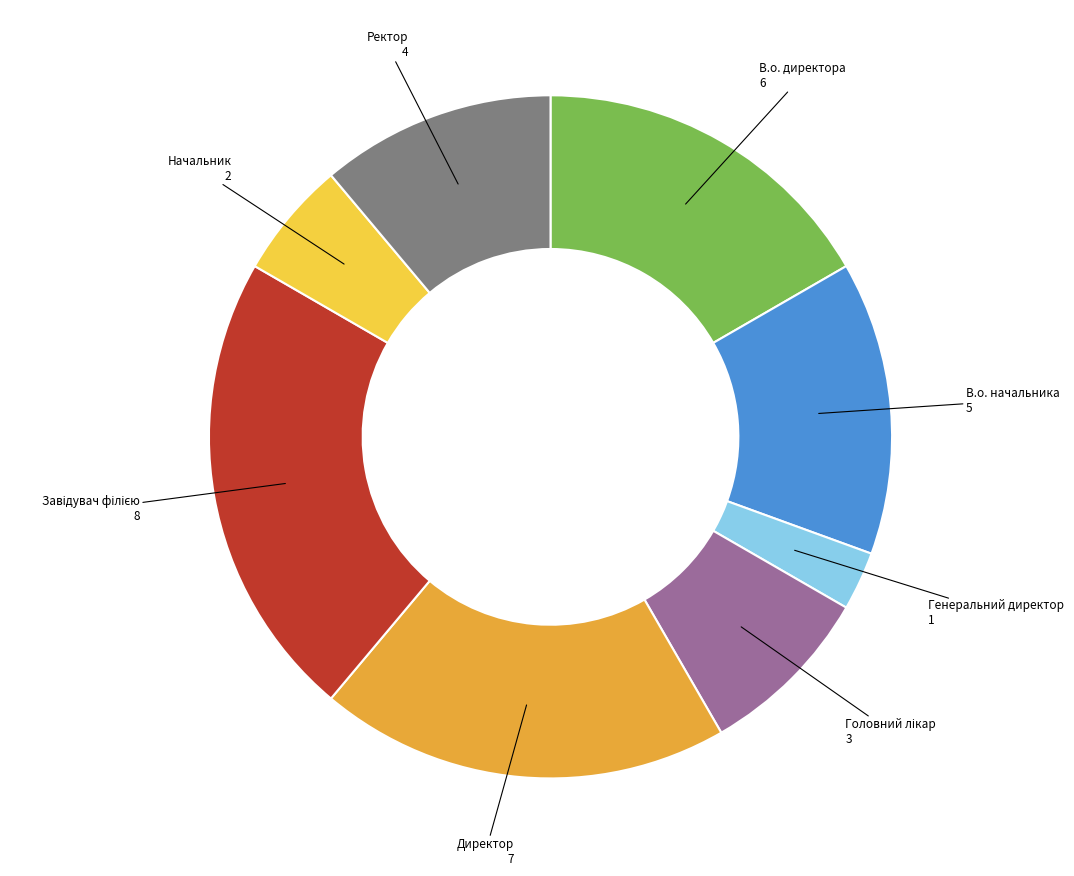

Between В.о. директора and Начальник, which is larger?

В.о. директора